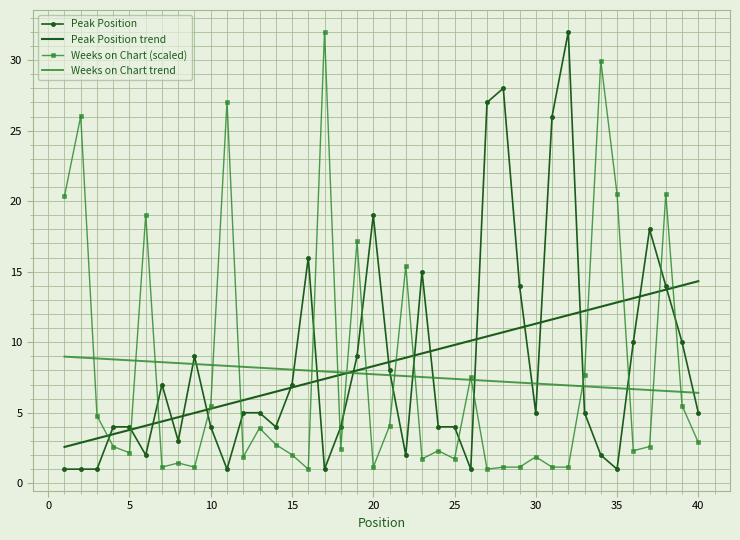

What is the lowest value of the Weeks on Chart (scaled) series?

1.0